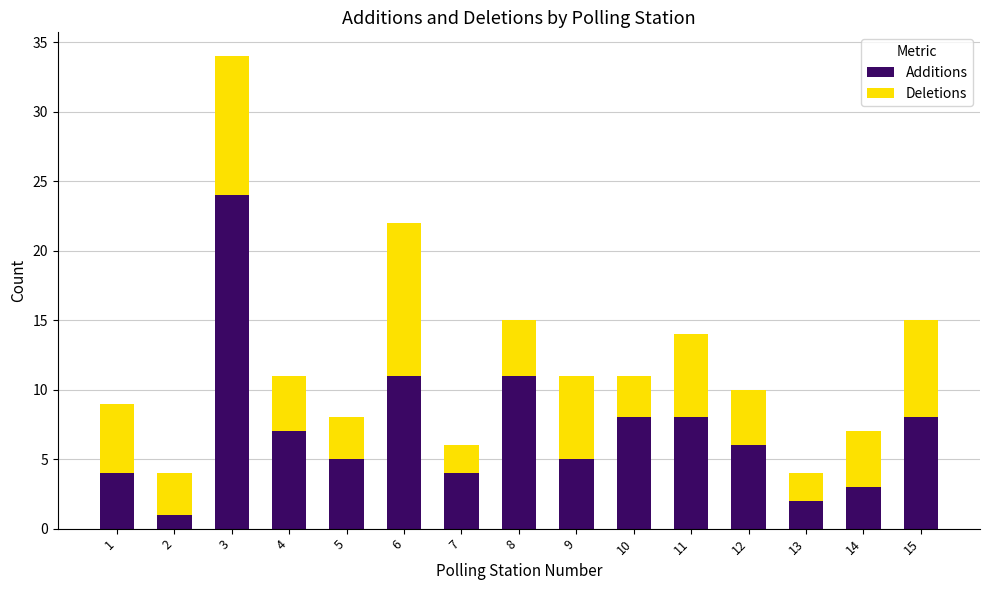

The value of Additions at 3 is 24. True or false?

True